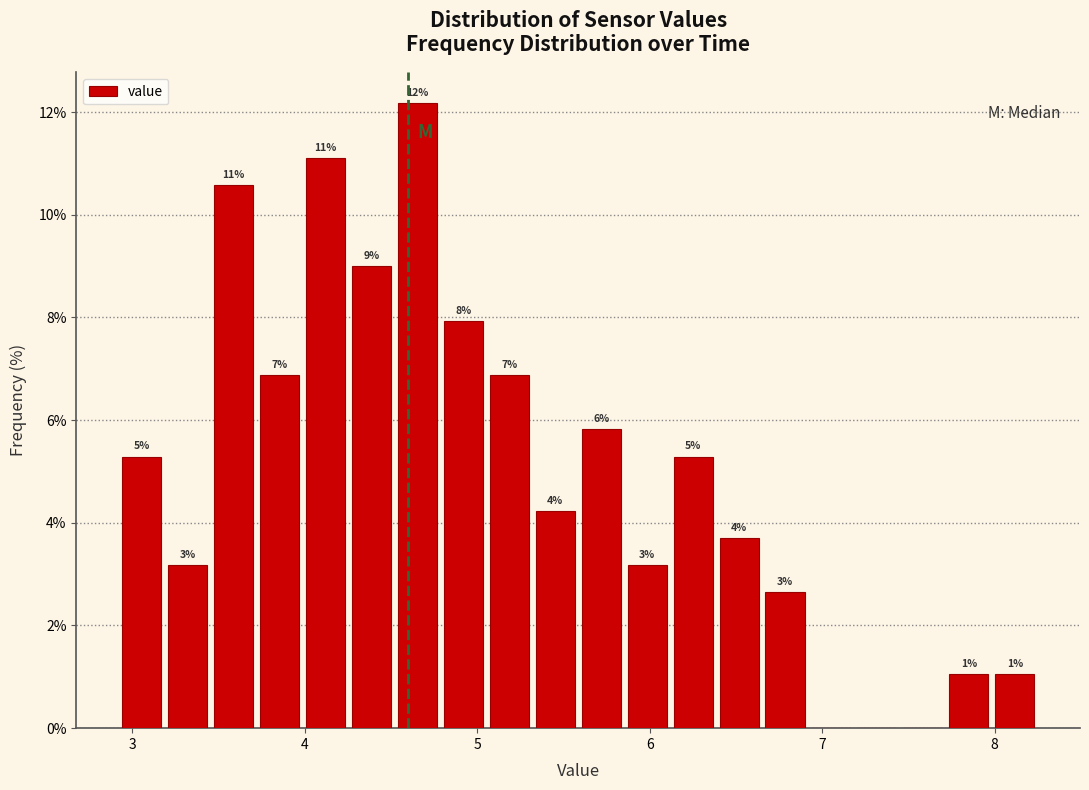

Read against the x-axis, roughly where is the centre of the tallest bar?

4.7